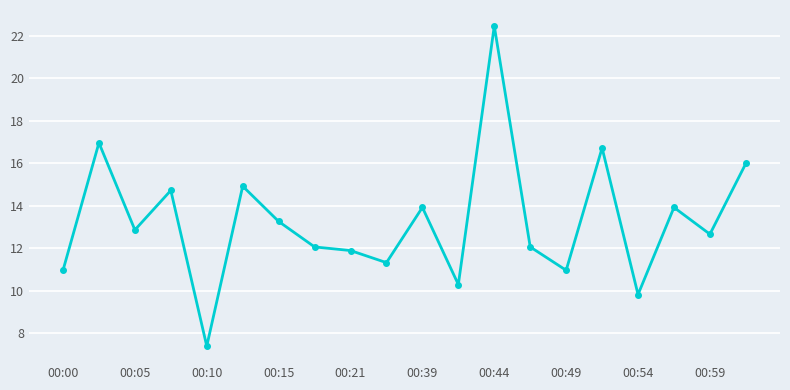

Count the number of values greater than 12.

13